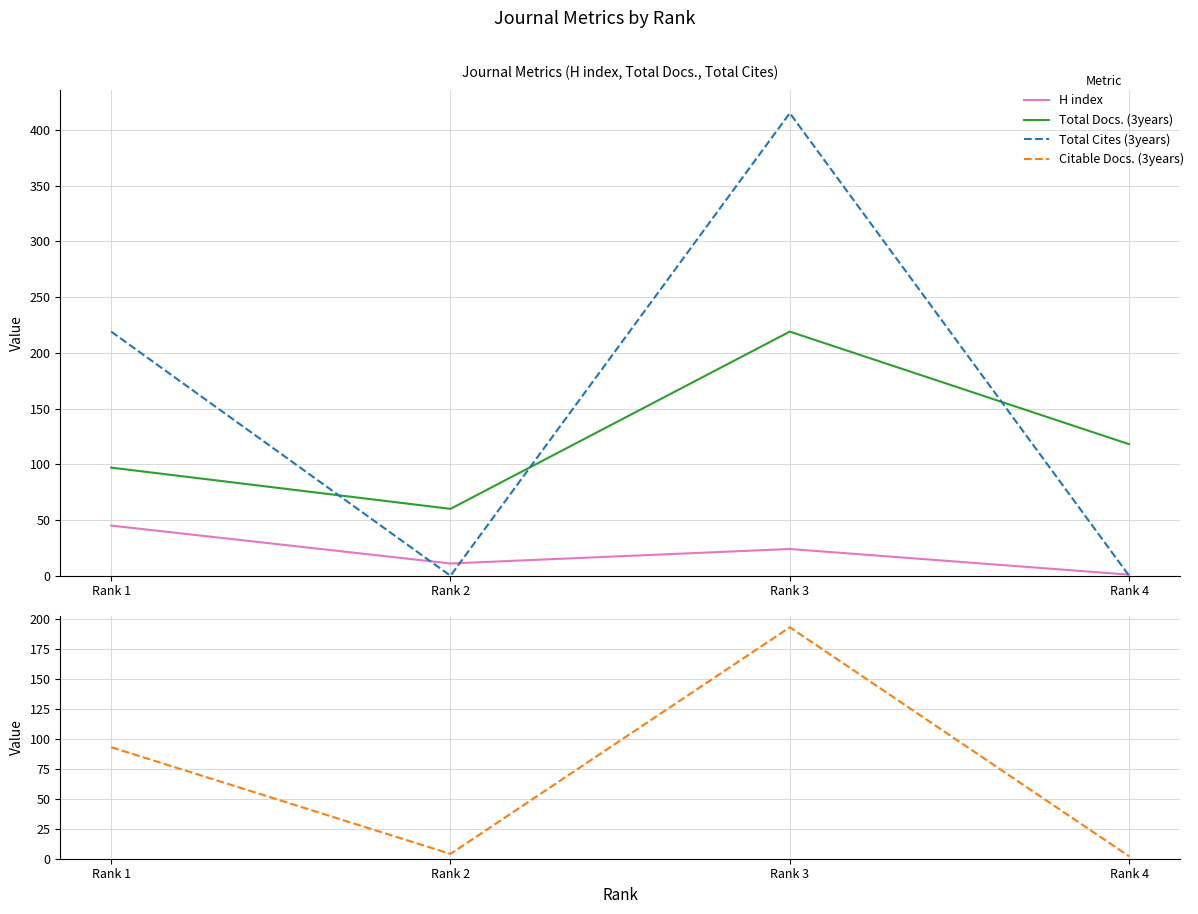

At which category does Total Docs. (3years) reach its first local valley?

Rank 2